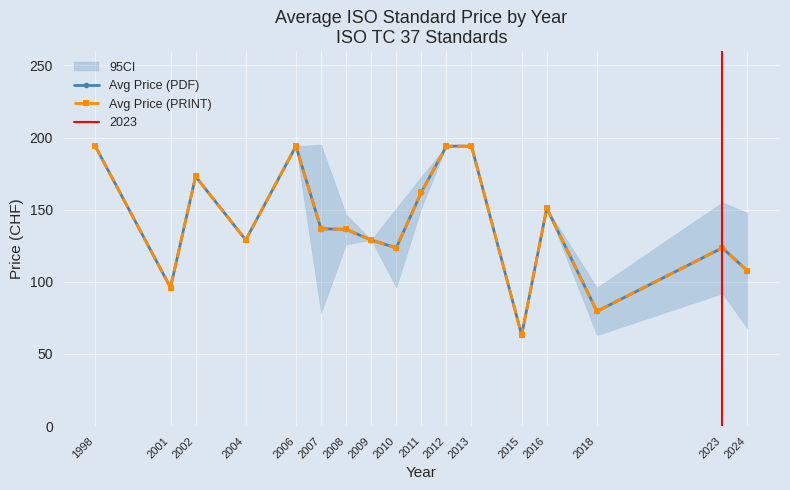

How many series are shown in this chart?

2